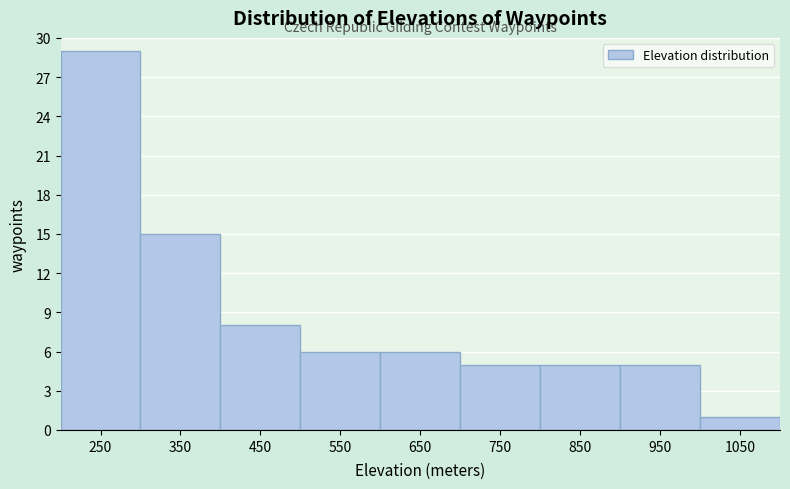

Reading left to right, extract all data points from this chart.

250=29	350=15	450=8	550=6	650=6	750=5	850=5	950=5	1050=1